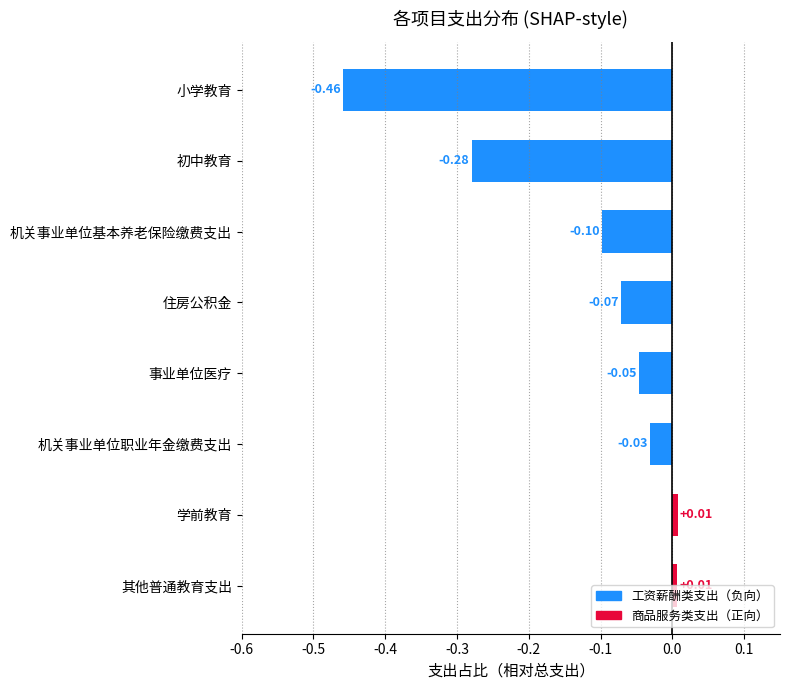

How many values are below zero?

6